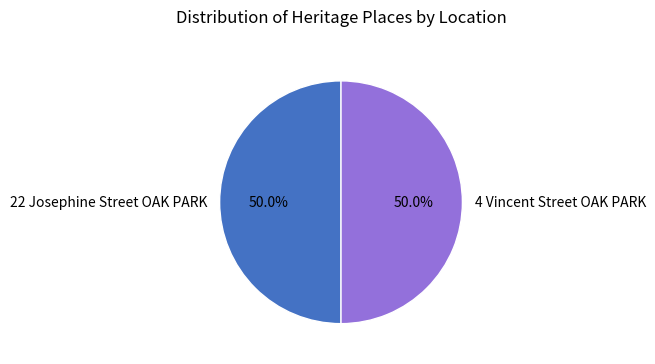

To the nearest percent, what percentage of the pie is 22 Josephine Street OAK PARK?

50%